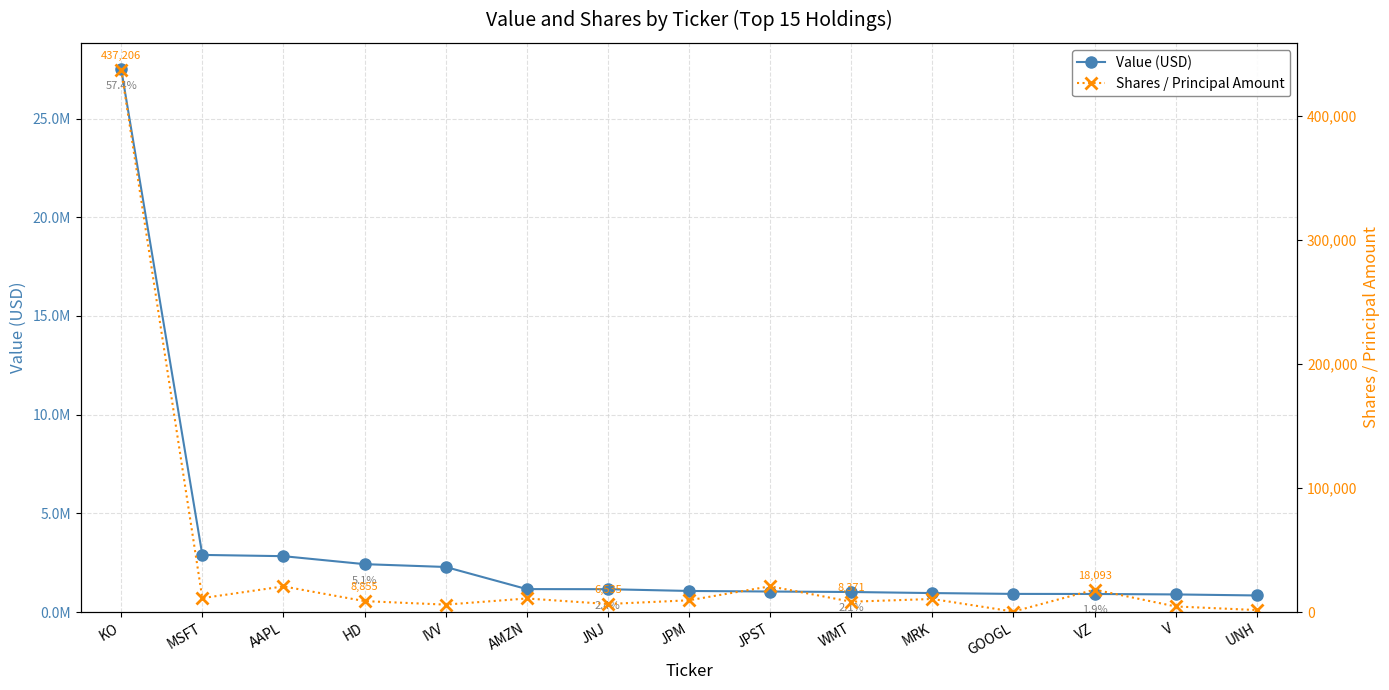

Reading right to left, what are all the values shown in this chart?

Value (USD): UNH=843000	V=895000	VZ=918000	GOOGL=922000	MRK=964000	WMT=1018000	JPST=1042000	JPM=1071000	JNJ=1160000	AMZN=1165000	IVV=2286000	HD=2429000	AAPL=2833000	MSFT=2897000	KO=27505000
Shares / Principal Amount: UNH=1641	V=4546	VZ=18093	GOOGL=423	MRK=10568	WMT=8371	JPST=20800	JPM=9514	JNJ=6535	AMZN=10970	IVV=6030	HD=8855	AAPL=20721	MSFT=11280	KO=437206